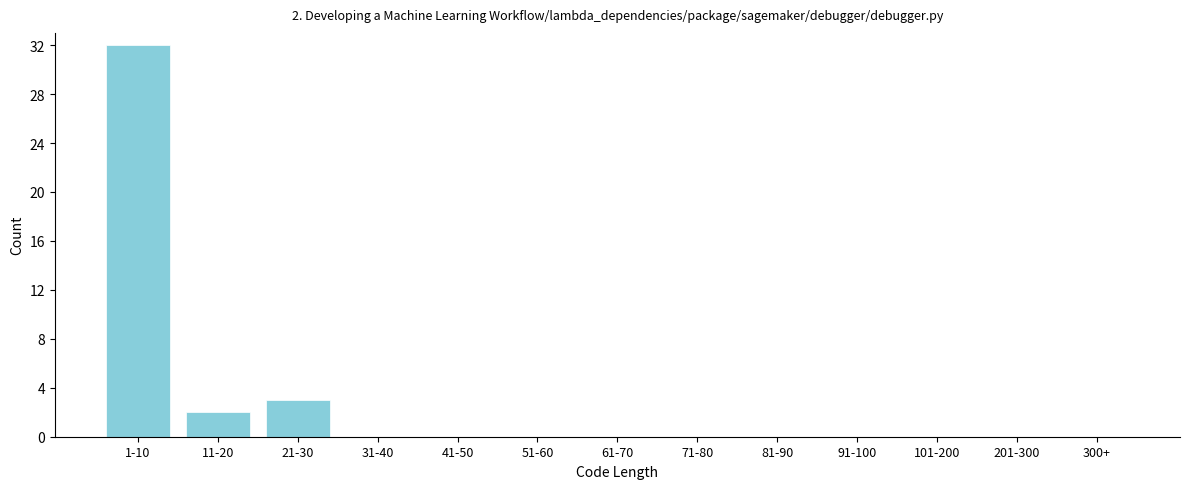

Reading right to left, what are all the values shown in this chart?

300+=0	201-300=0	101-200=0	91-100=0	81-90=0	71-80=0	61-70=0	51-60=0	41-50=0	31-40=0	21-30=3	11-20=2	1-10=32